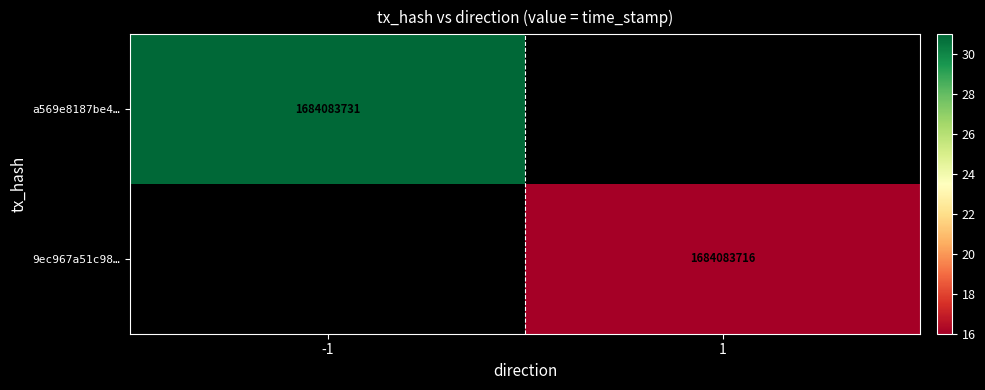

Rank the series by their average value, from lowest to highest.

9ec967a51c983c8f1ec1bd879592ae89b7b1980, a569e8187be4f2bec83cba81edec91f0c4d6dda